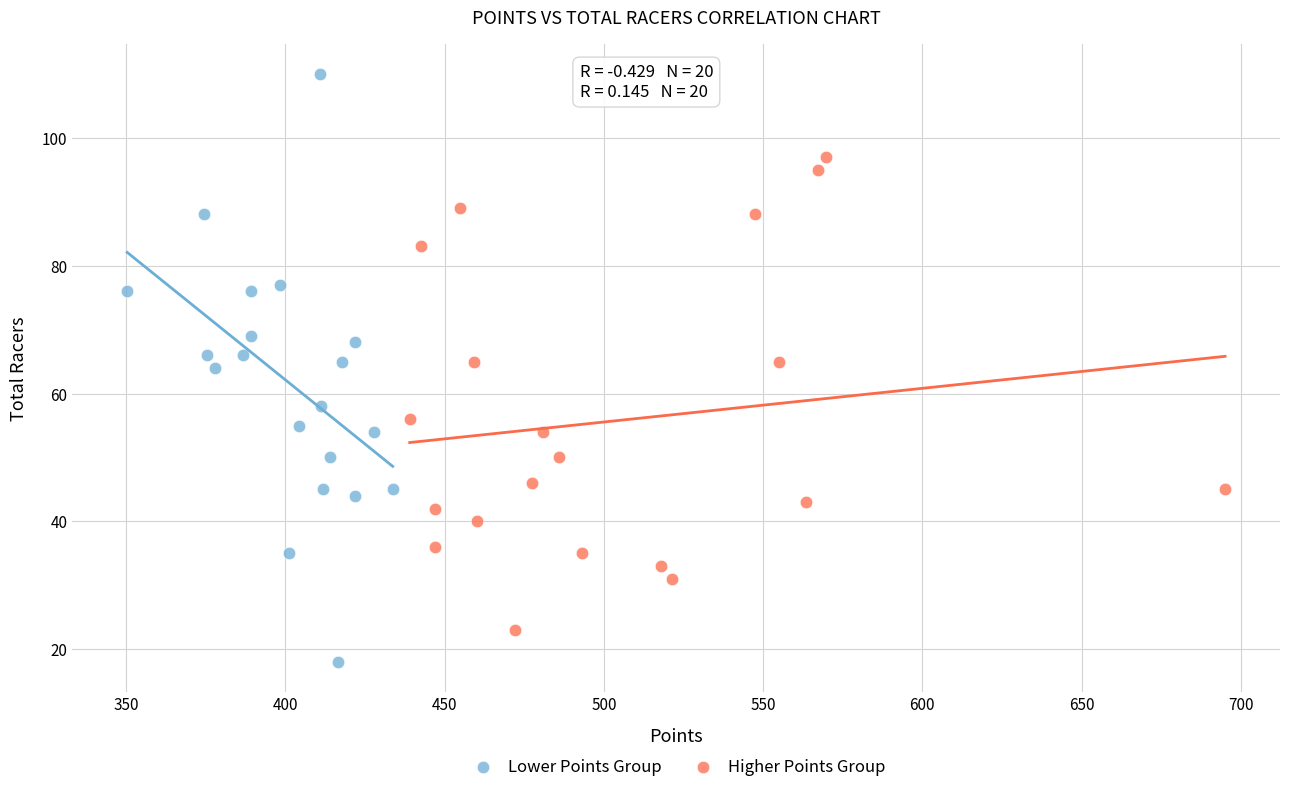

Which series contains the highest Y value?

Lower Points Group